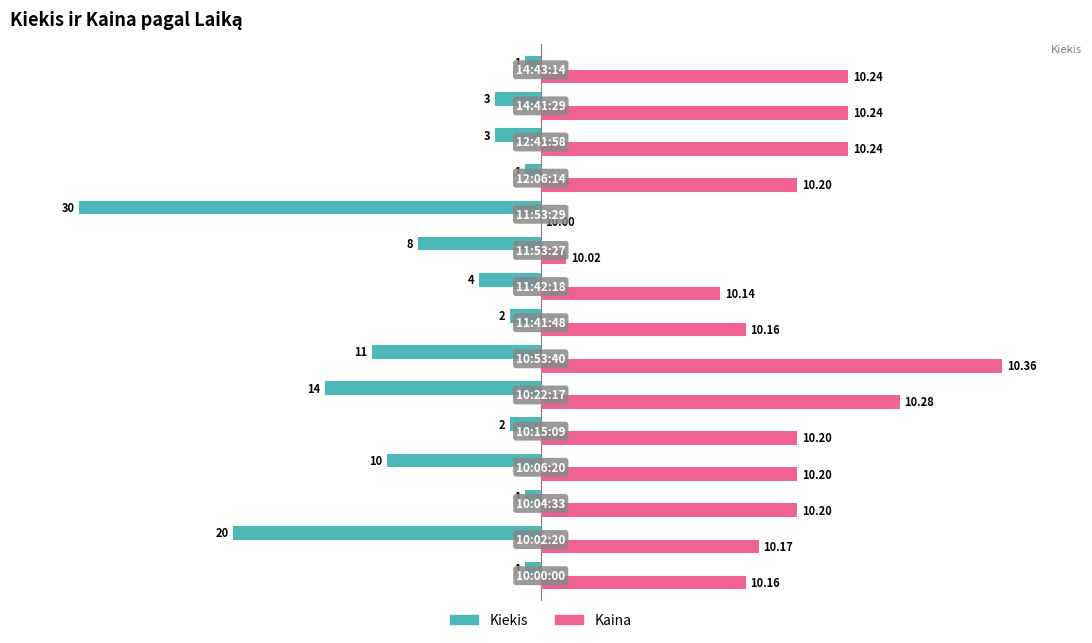

What are all the series names shown in the legend?

Kiekis, Kaina